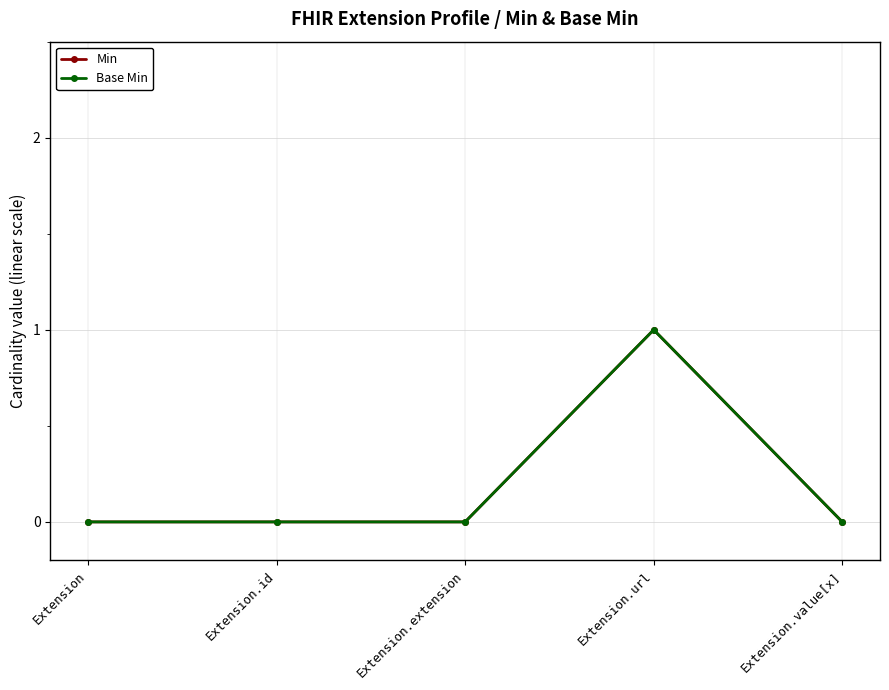

Reading left to right, list all the values displayed in this chart.

Min: 0	0	0	1	0
Base Min: 0	0	0	1	0